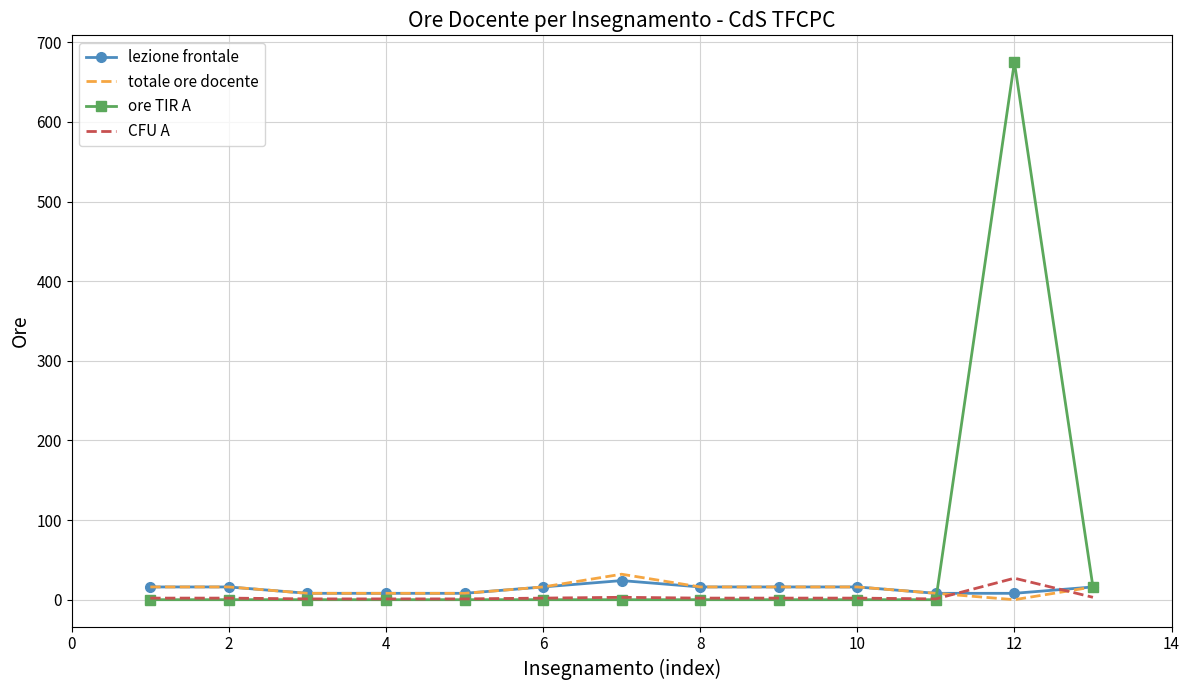

Which series has the largest total across all categories?

ore TIR A